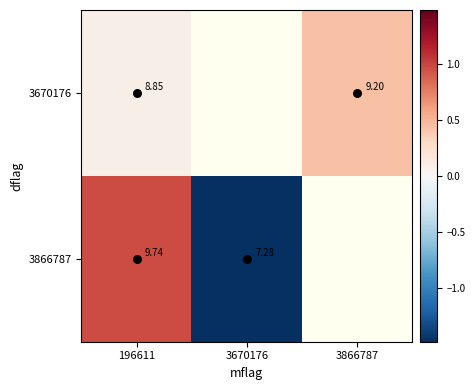

Read the 3670176 value at 3866787.

0.4